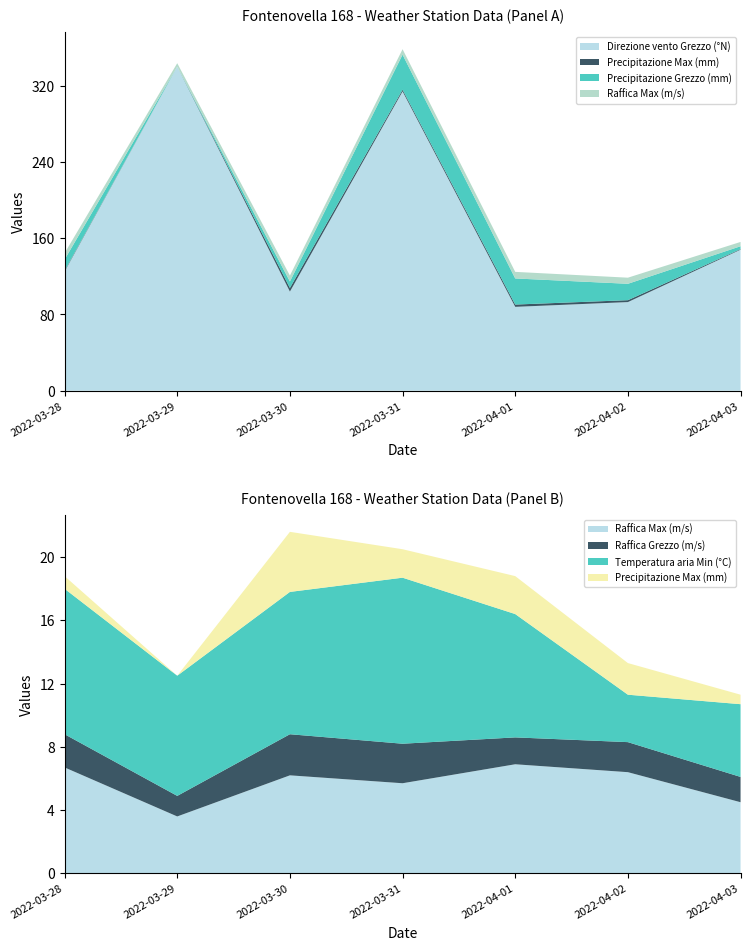

Reading right to left, list all the values displayed in this chart.

Direzione vento Grezzo (°N): 2022-04-03=148.0	2022-04-02=93.0	2022-04-01=88.0	2022-03-31=314.0	2022-03-30=104.0	2022-03-29=340.0	2022-03-28=125.0
Precipitazione Max (mm): 2022-04-03=0.6	2022-04-02=2.0	2022-04-01=2.4	2022-03-31=1.8	2022-03-30=3.8	2022-03-29=0.0	2022-03-28=0.8
Precipitazione Grezzo (mm): 2022-04-03=3.0	2022-04-02=17.2	2022-04-01=27.4	2022-03-31=36.8	2022-03-30=6.8	2022-03-29=0.0	2022-03-28=11.8
Raffica Max (m/s): 2022-04-03=4.5	2022-04-02=6.4	2022-04-01=6.9	2022-03-31=5.7	2022-03-30=6.2	2022-03-29=3.6	2022-03-28=6.7
Raffica Grezzo (m/s): 2022-04-03=1.6	2022-04-02=1.9	2022-04-01=1.7	2022-03-31=2.5	2022-03-30=2.6	2022-03-29=1.3	2022-03-28=2.1
Temperatura aria Min (°C): 2022-04-03=4.6	2022-04-02=3.0	2022-04-01=7.8	2022-03-31=10.5	2022-03-30=9.0	2022-03-29=7.6	2022-03-28=9.2